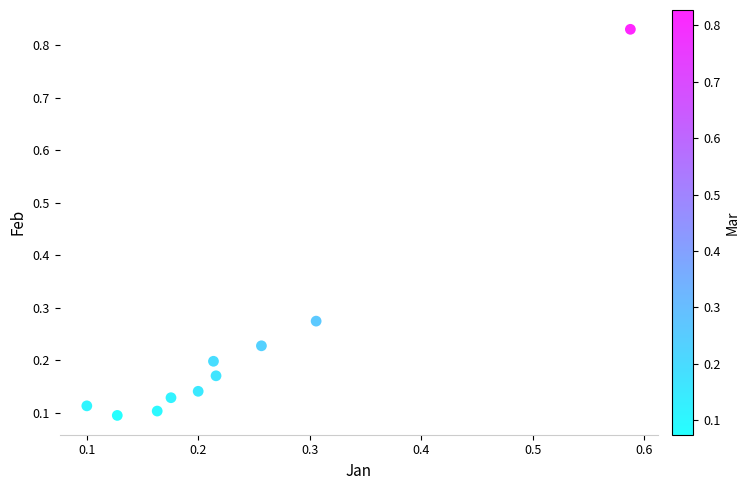

What is the range of Y values (max minus min)?

0.7